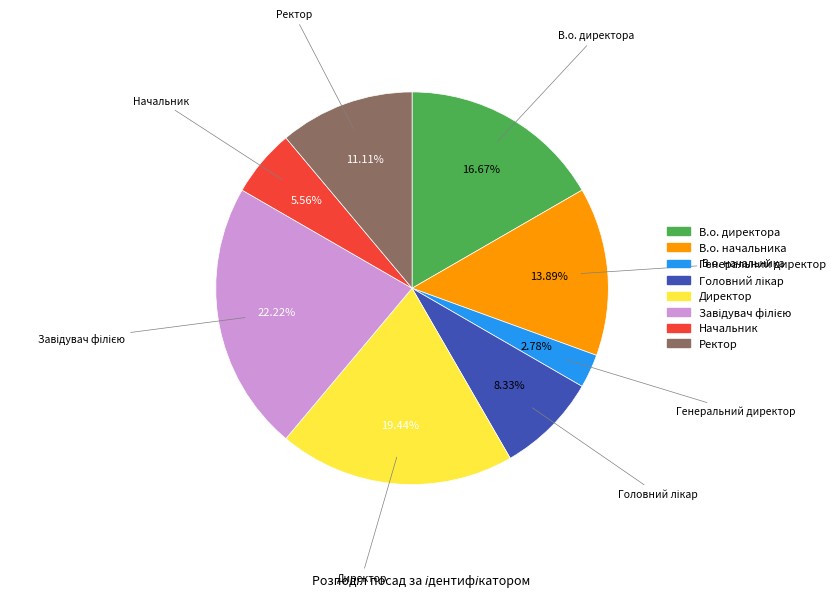

What is the ratio of the value at Ректор to the value at Генеральний директор?

4.0